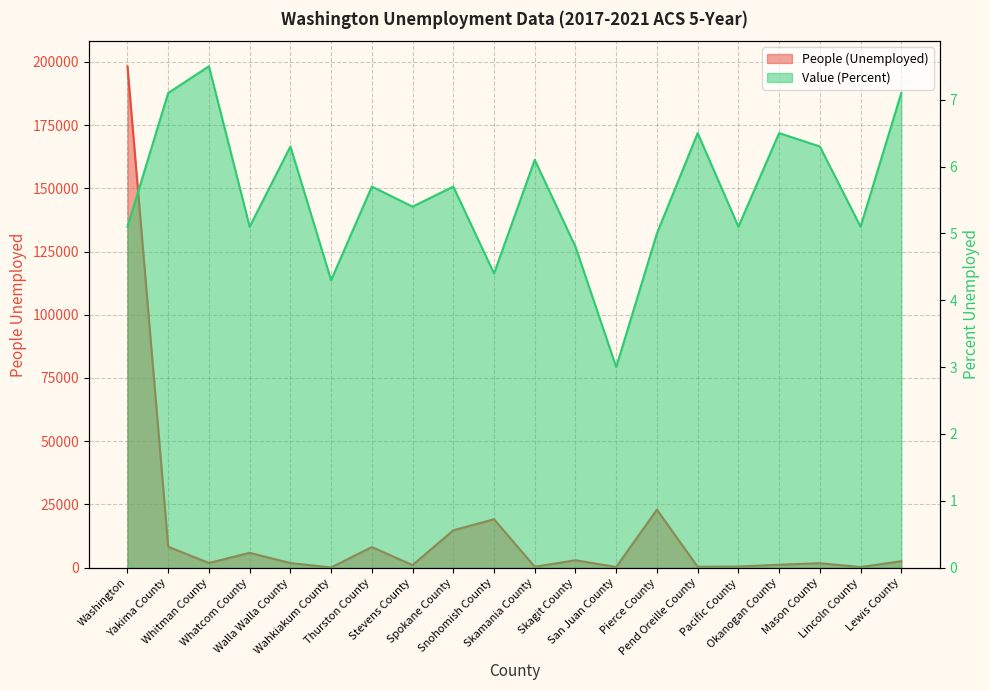

True or false: People (Unemployed) and Value (Percent) intersect in this chart.

False